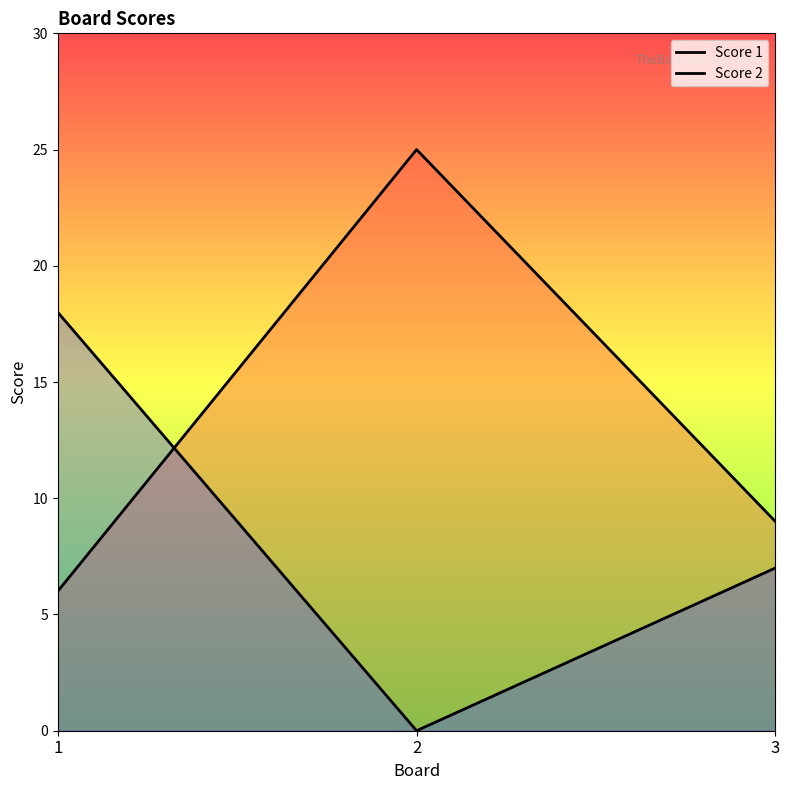

Rank the series at 1 from highest to lowest value.

Score 2, Score 1